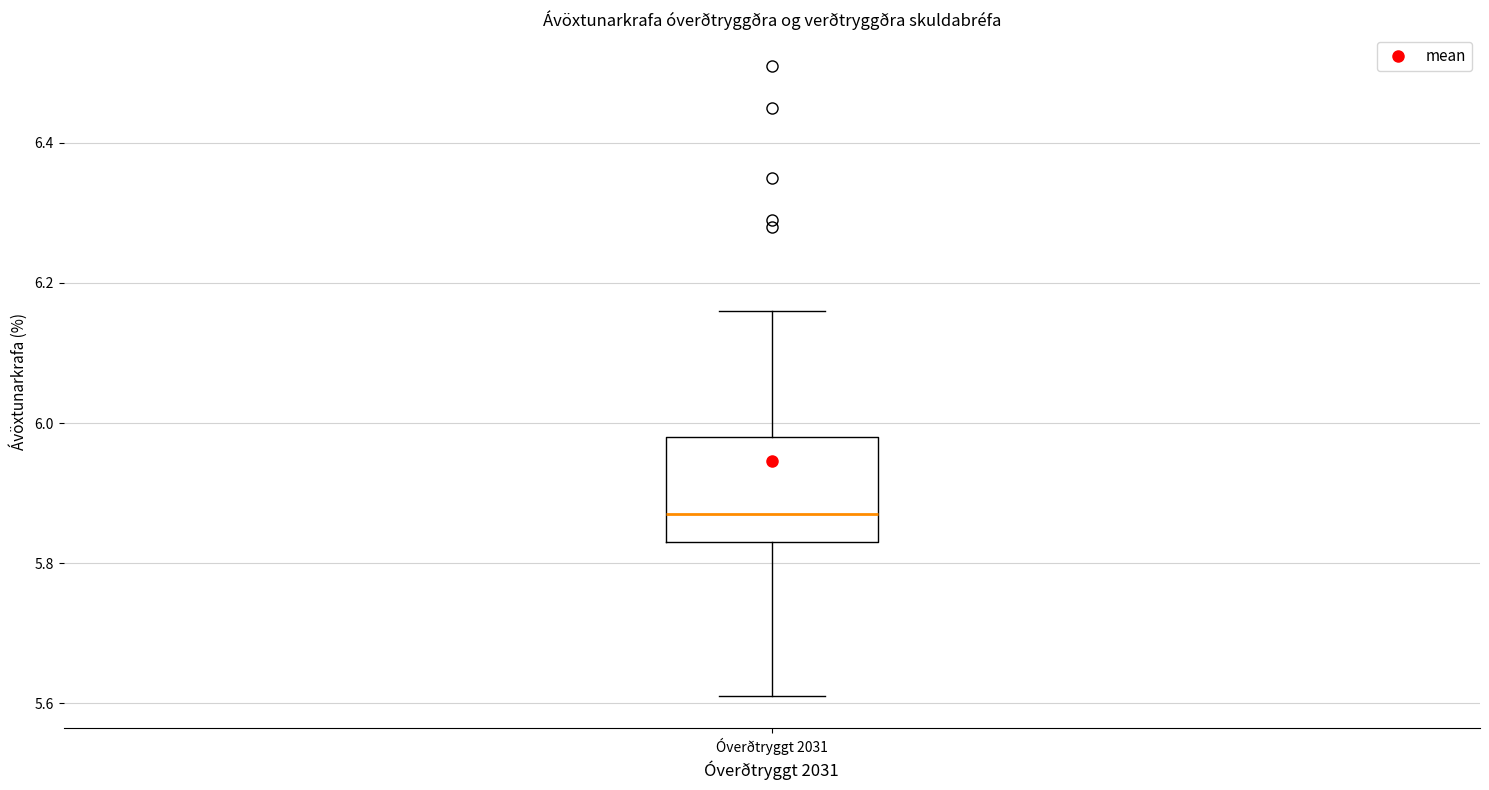

Where does the lower whisker of the box for Óverðtryggt 2031 end on the y-axis? The values are not printed on the chart, so give them approximately, as read against the axis.

5.62